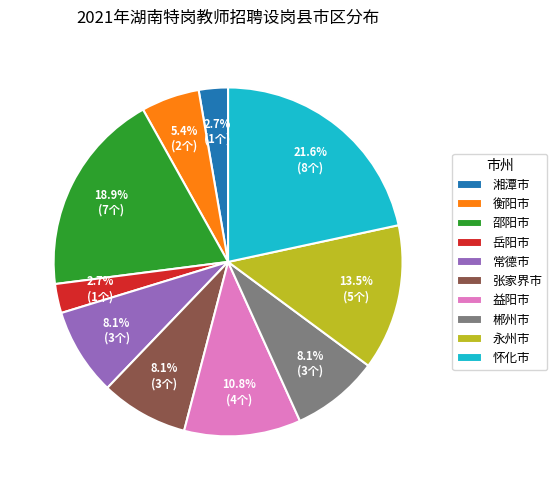

Which category has the biggest portion of the pie?

怀化市